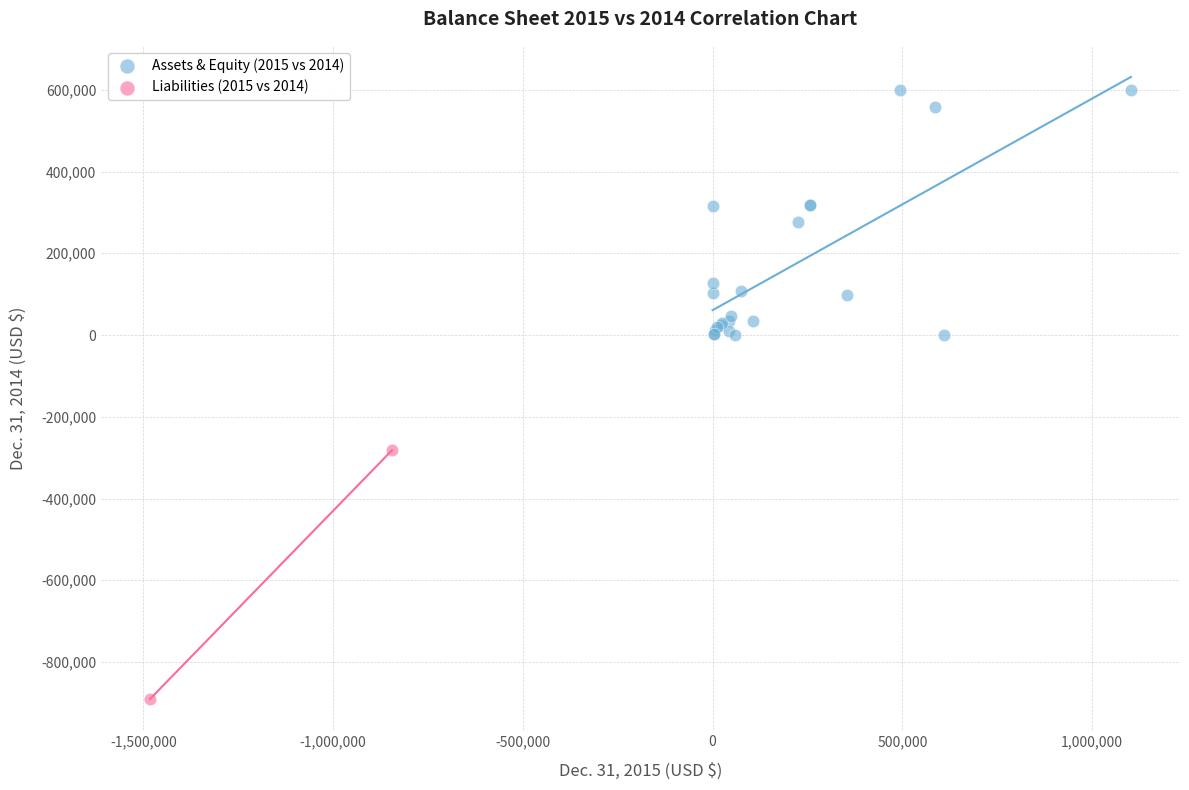

What are all the series names shown in the legend?

Assets & Equity (2015 vs 2014), Liabilities (2015 vs 2014)